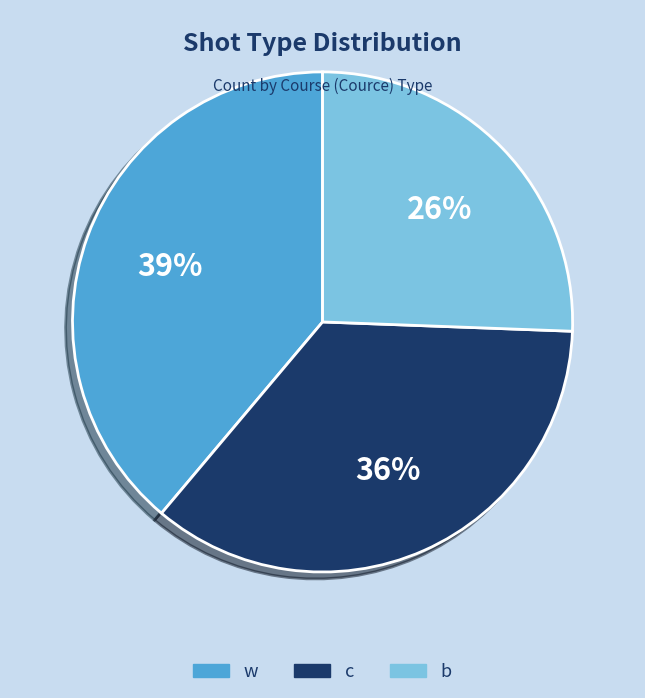

To the nearest percent, what portion does c represent?

36%